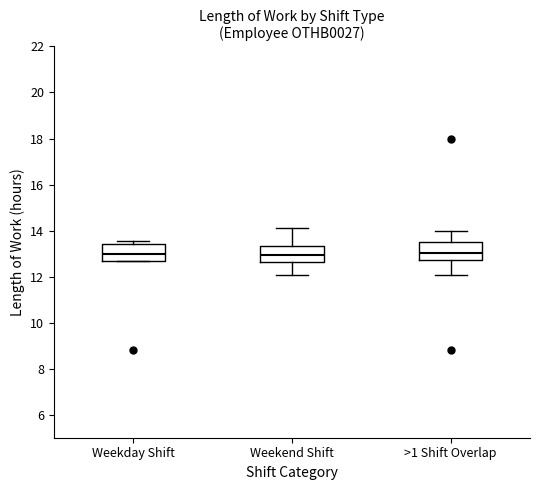

Reading left to right, read every box against the y-axis: the position of its median line, the range the box covers, and the ends of its whiskers. The values are not printed on the chart, so give them approximately, as read against the axis.

Weekday Shift: median 13.0, box 12.6 to 13.4, whiskers 12.6 to 13.6
Weekend Shift: median 13.0, box 12.6 to 13.4, whiskers 12.0 to 14.0
>1 Shift Overlap: median 13.0, box 12.8 to 13.6, whiskers 12.0 to 14.0